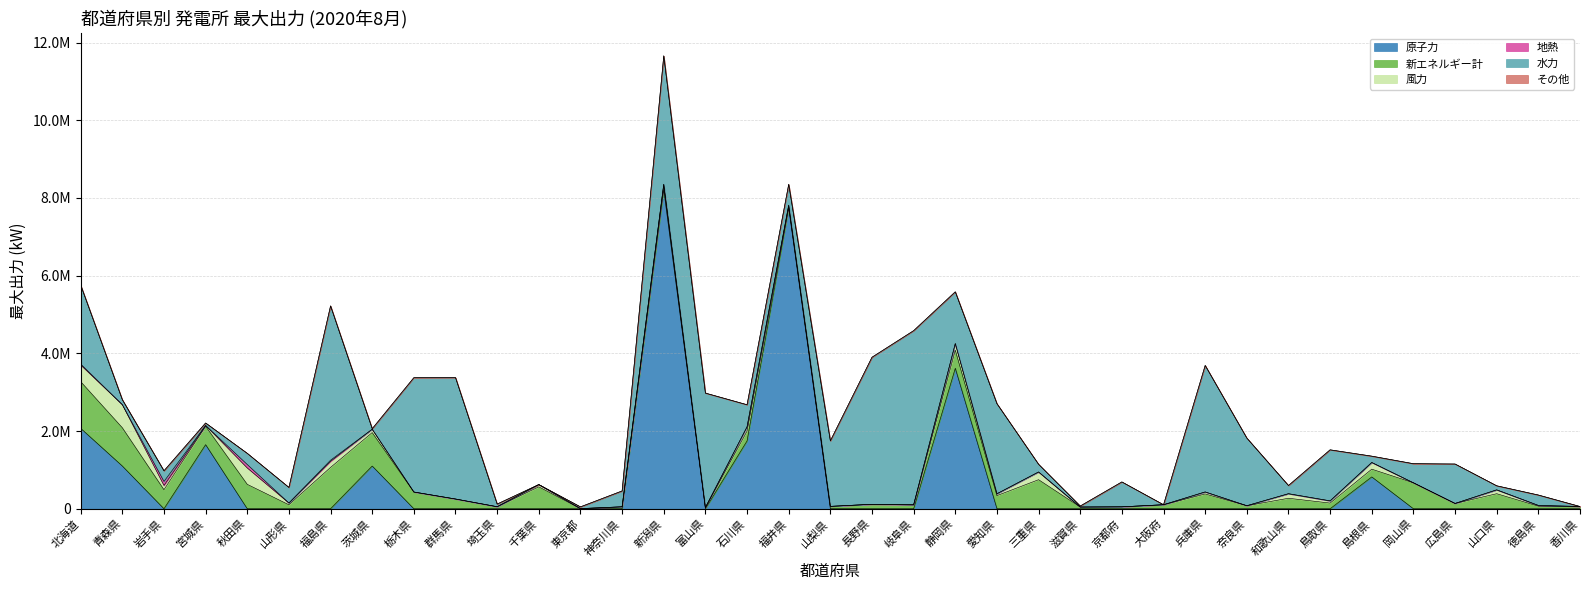

Is it true that その他 equals 0.0 at 石川県?

True